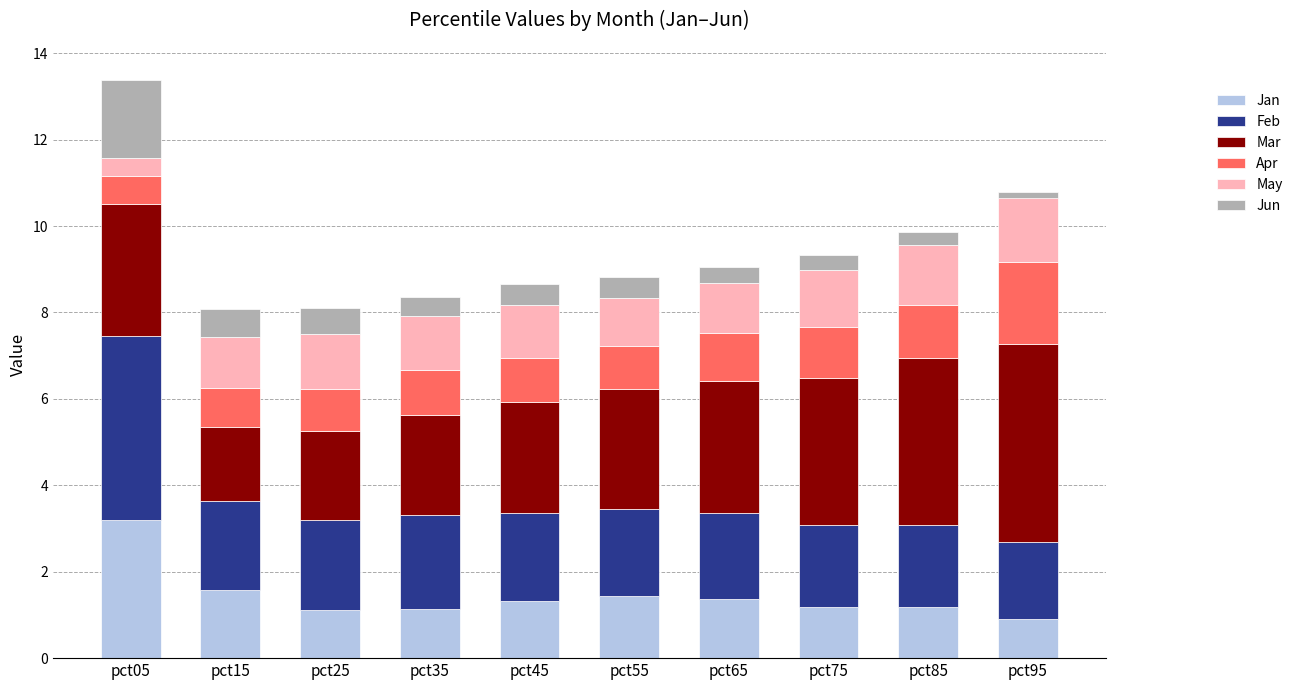

How many values in the Apr series exceed 1?

6